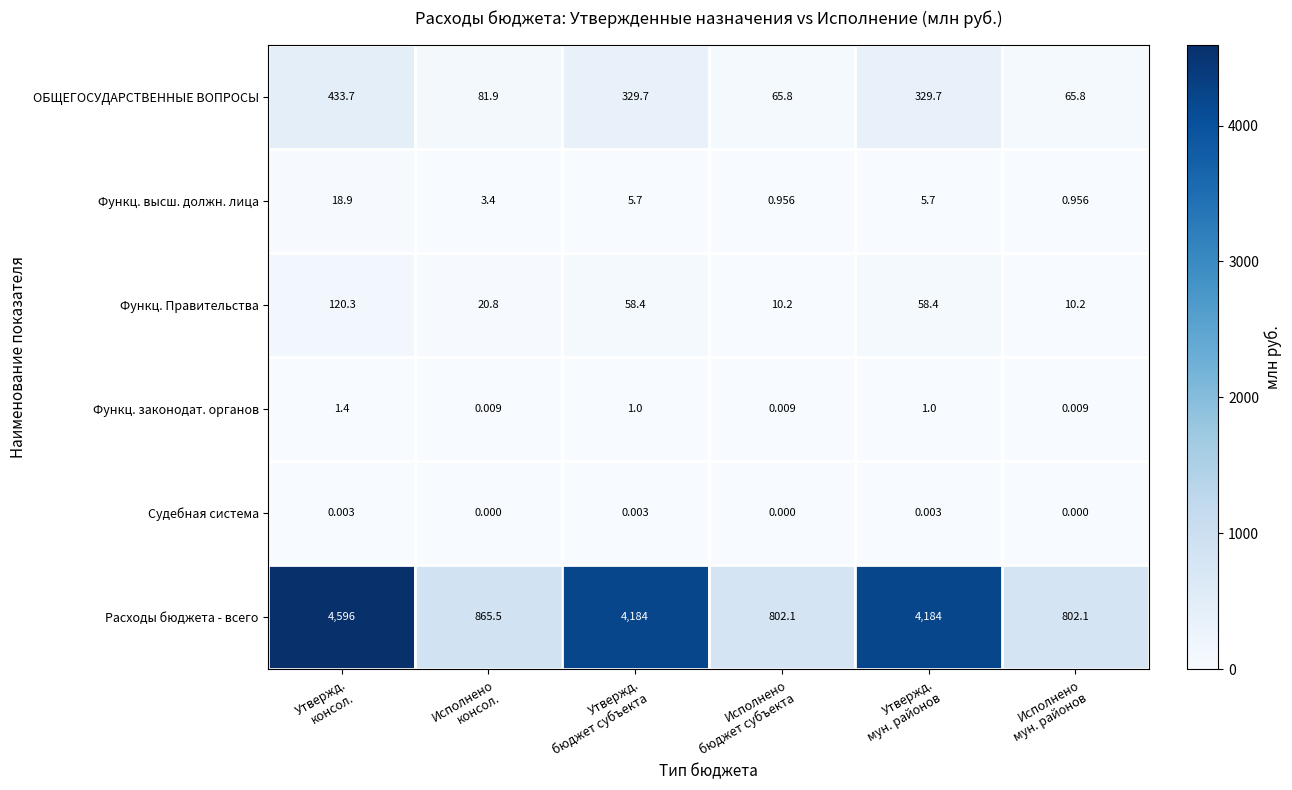

Which series has the largest range (max minus min)?

Расходы бюджета - всего